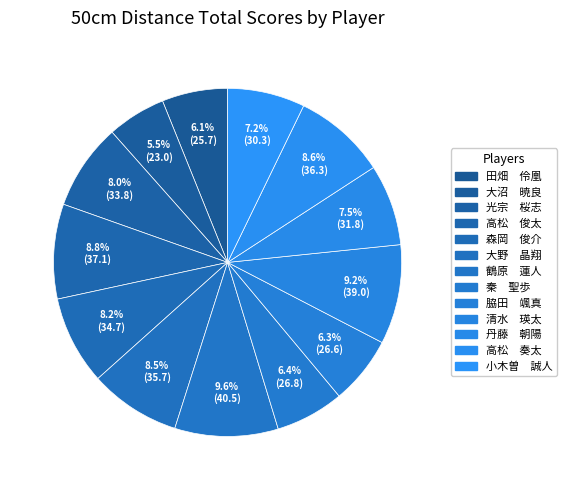

Count the number of slices in the pie.

13